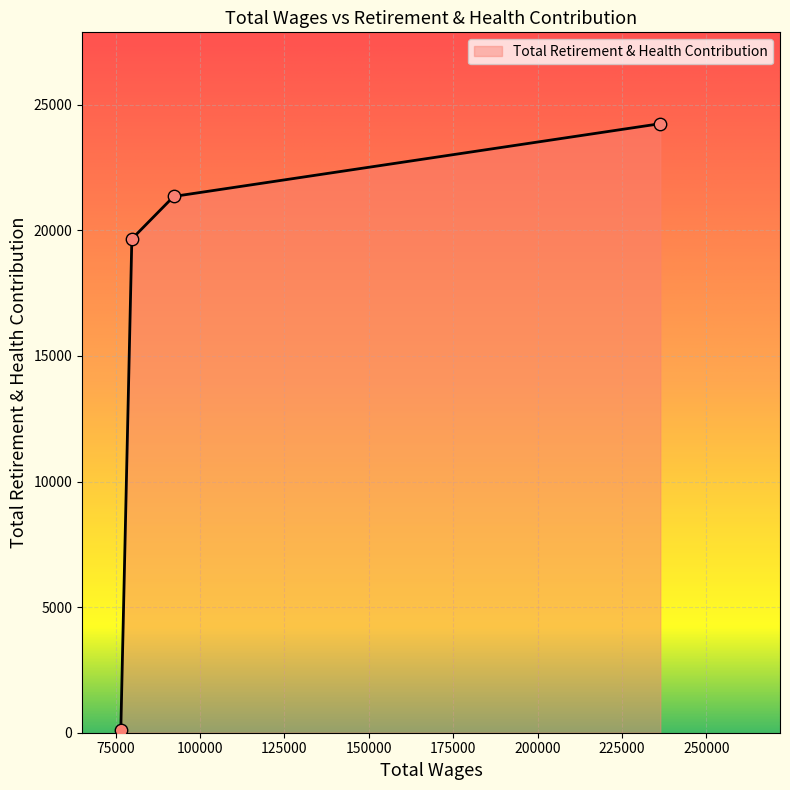

What is the maximum value shown in the chart?

24244